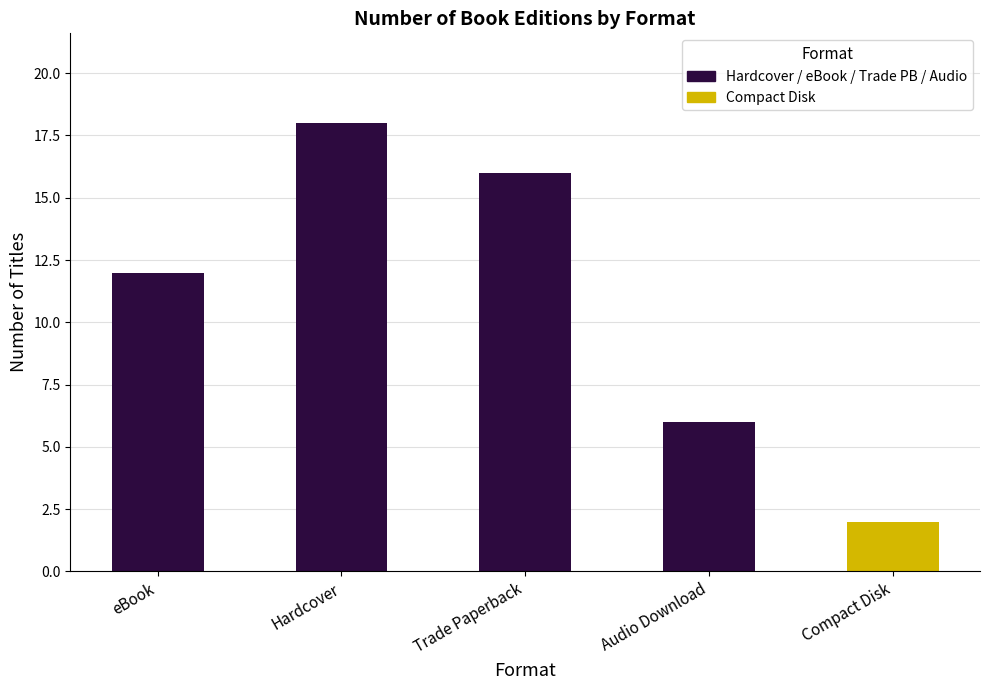

How many bars are there in total?

5